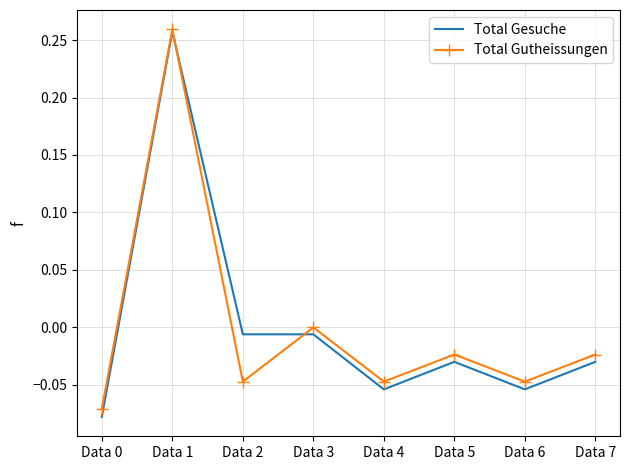

What are all the series names shown in the legend?

Total Gesuche, Total Gutheissungen